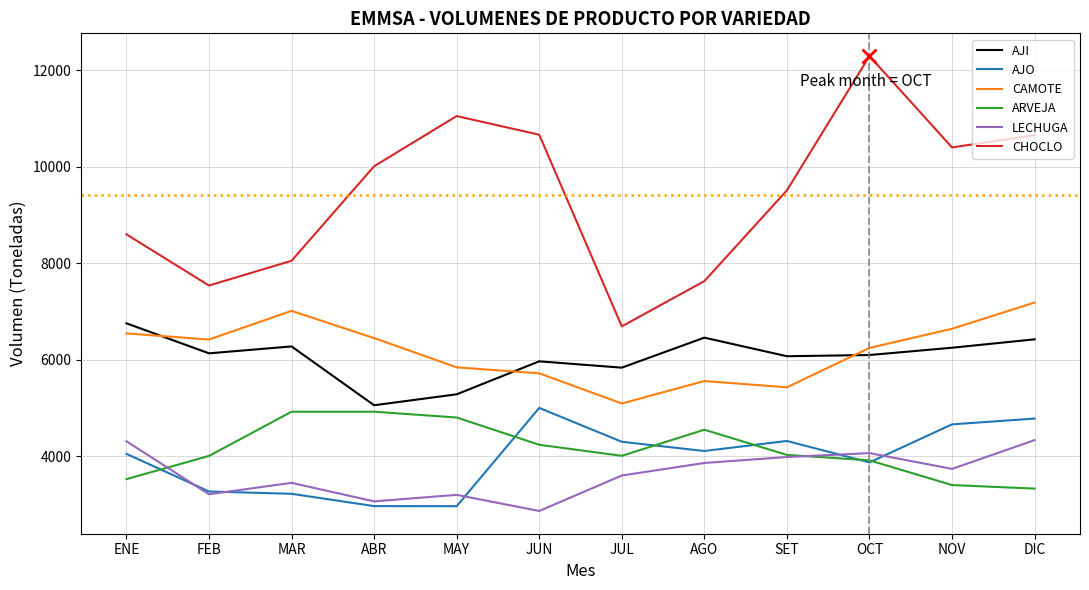

How many lines are shown in the chart?

6